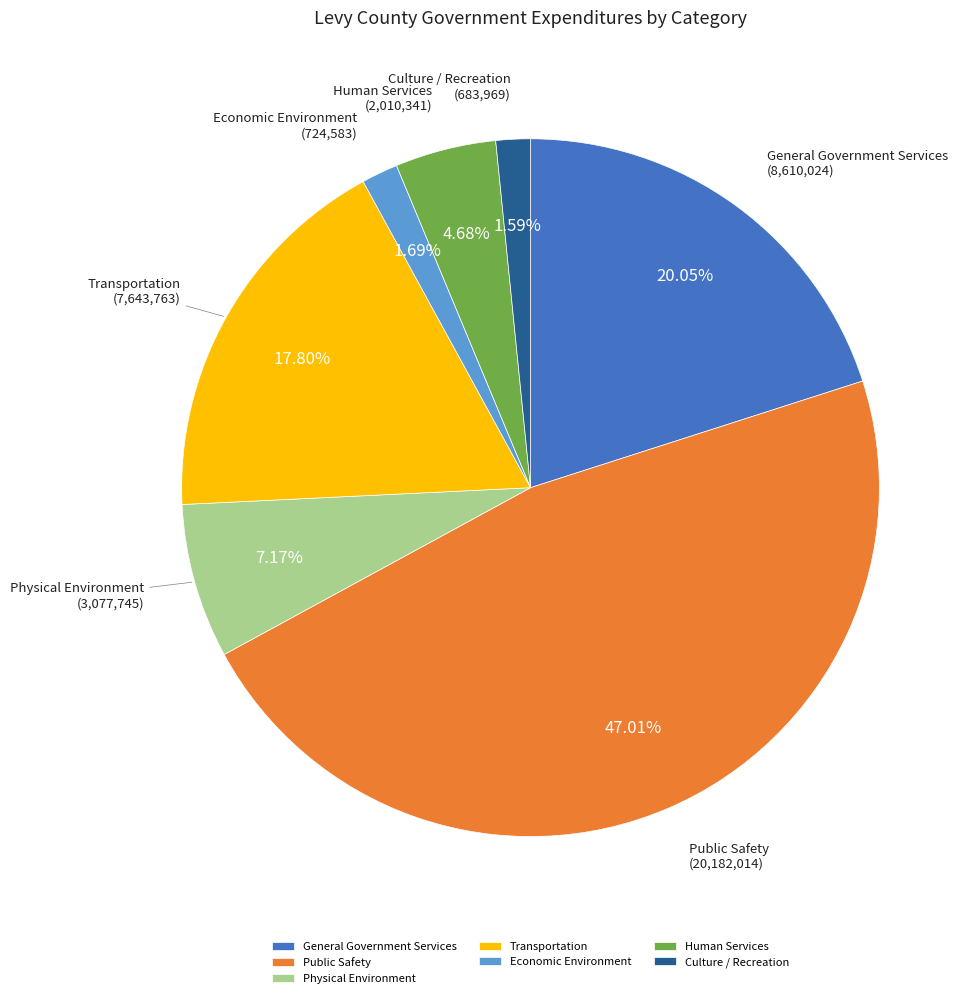

Approximately how many times larger is the value at Transportation compared to Human Services?

3.8